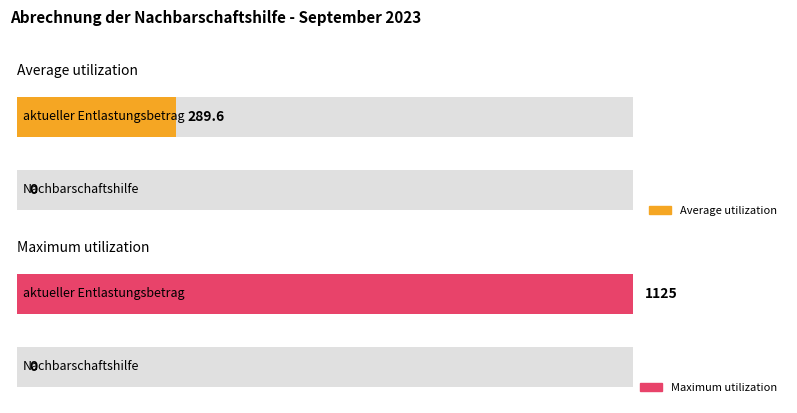

Reading left to right, transcribe all the data shown in this chart.

Average utilization: Nachbarschaftshilfe=0.0	aktueller Entlastungsbetrag=289.6
Maximum utilization: Nachbarschaftshilfe=0.0	aktueller Entlastungsbetrag=1125.0